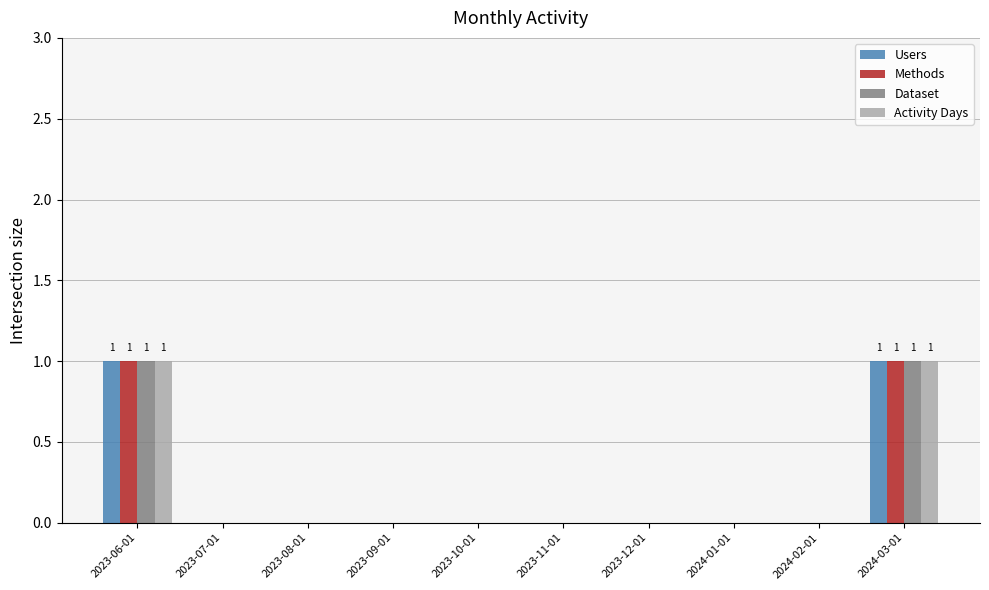

How many series are shown in this chart?

4